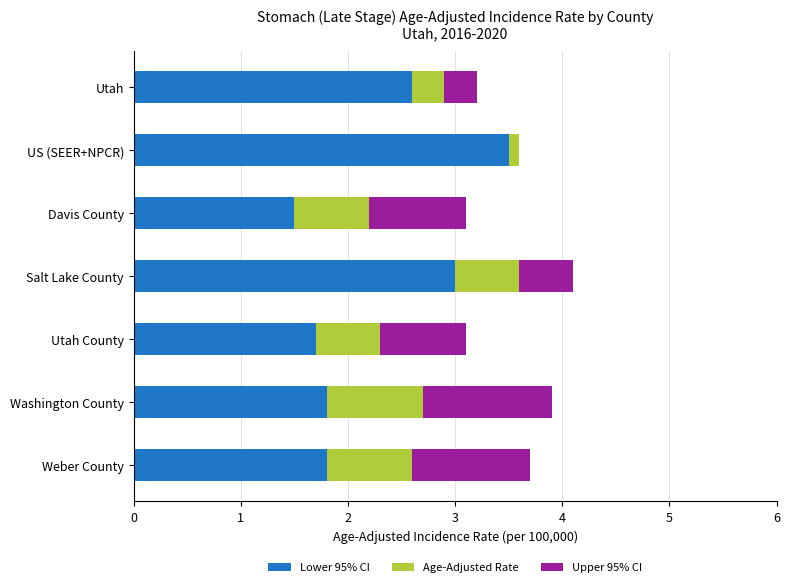

What is the sum of all Lower 95% CI values?

15.9